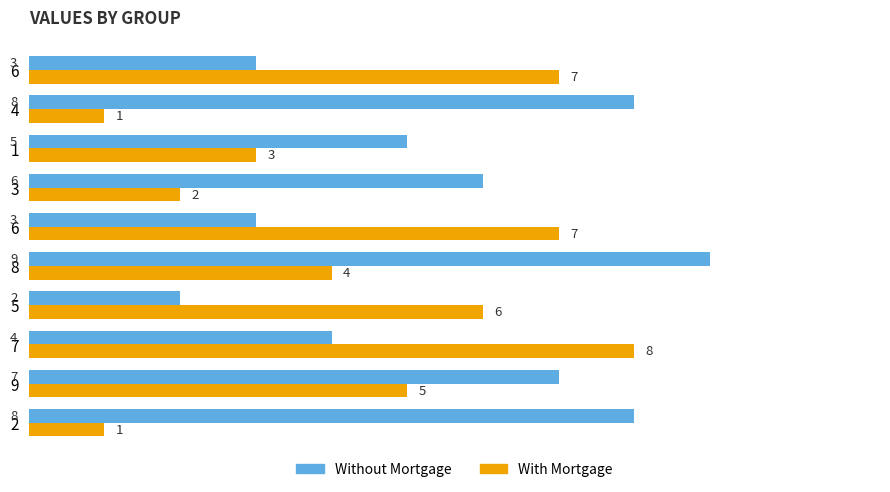

How many categories are shown in the chart?

10